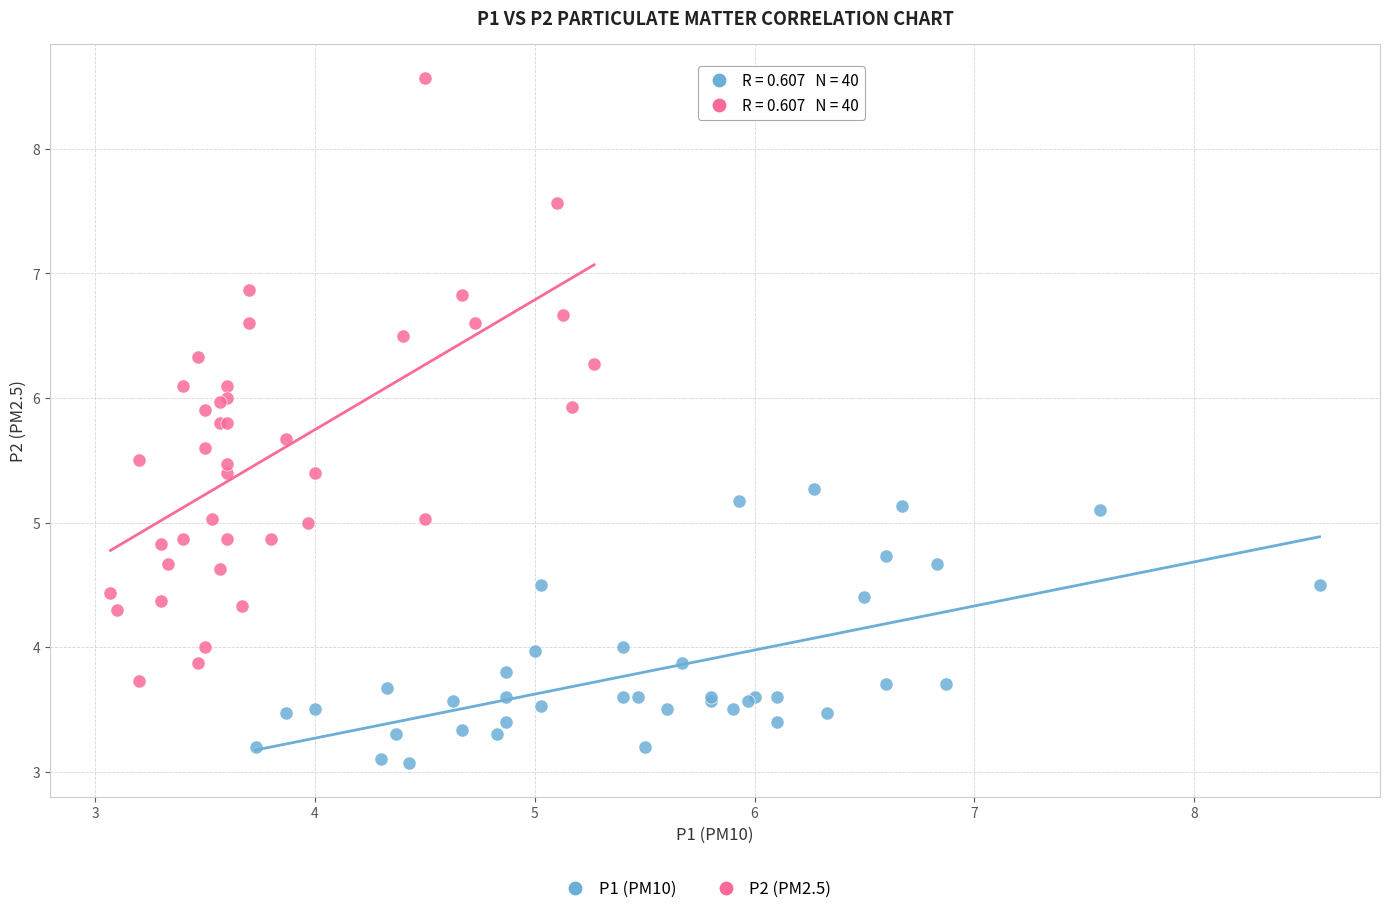

Which series reaches the maximum Y coordinate?

P2 (PM2.5)